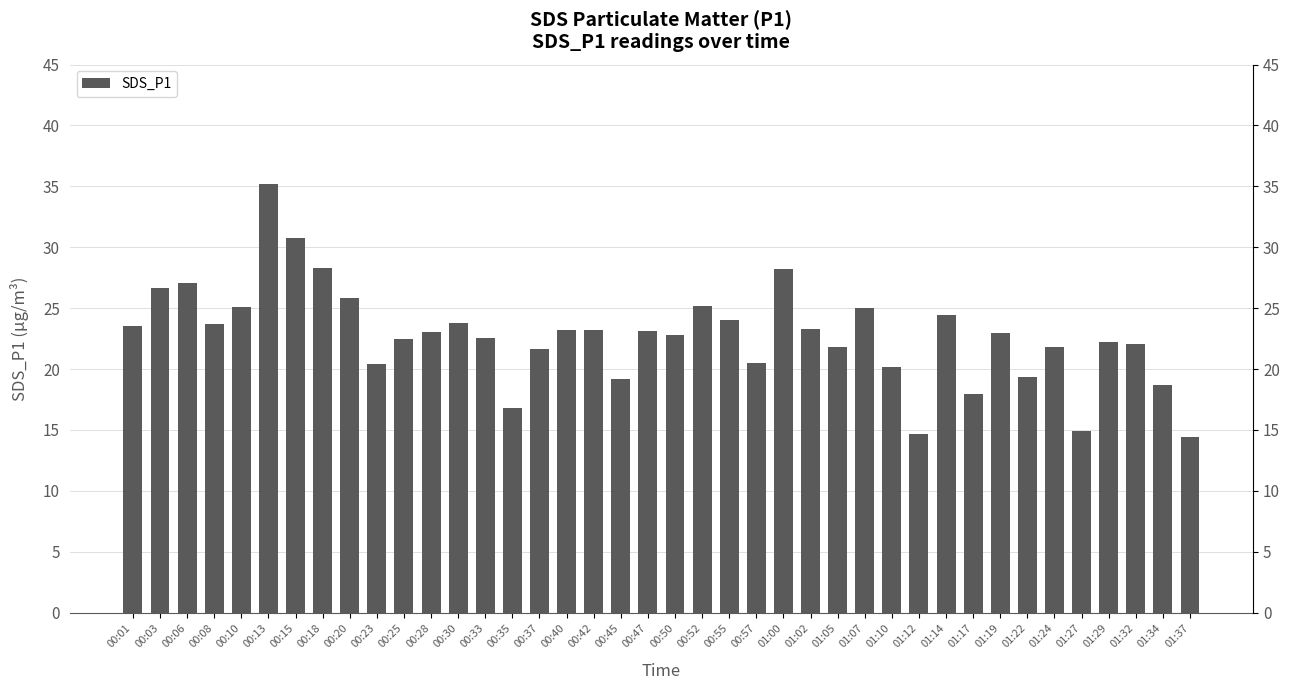

How many distinct data groups are displayed?

1